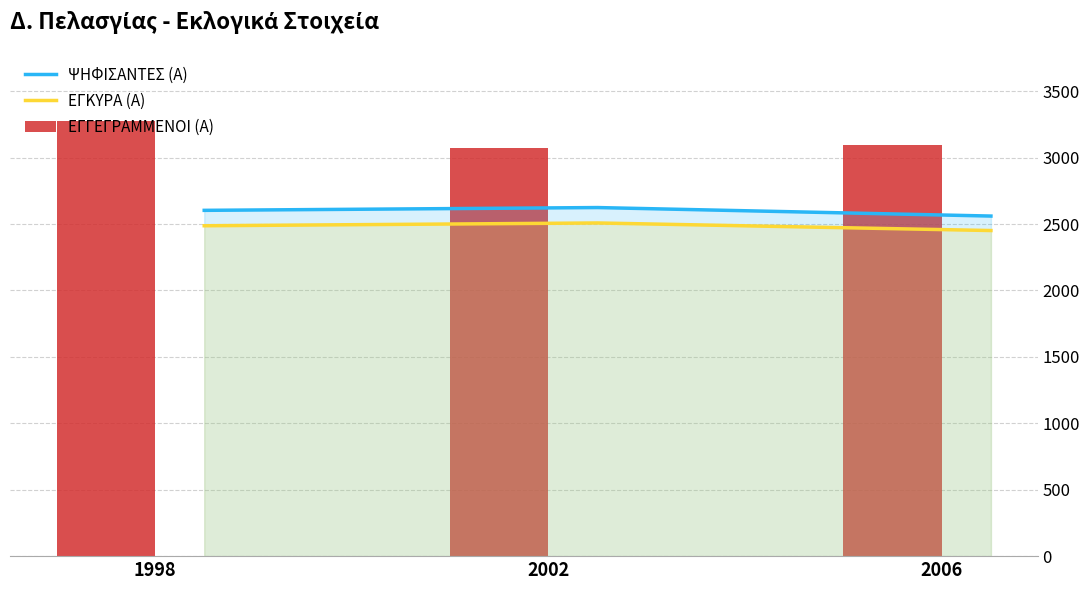

Which series has the largest total across all categories?

ΕΓΓΕΓΡΑΜΜΕΝΟΙ (Α)